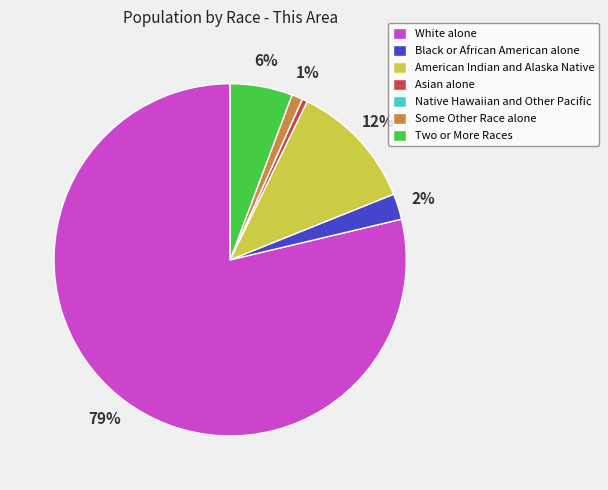

To the nearest percent, what portion does Black or African American alone represent?

2%